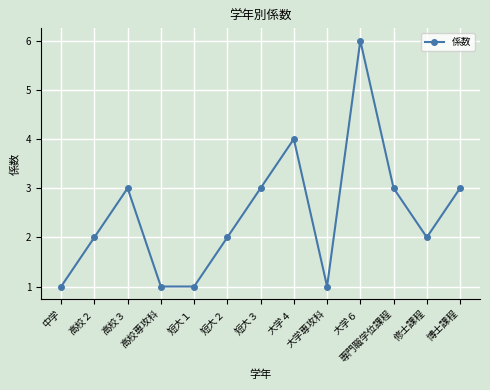

Which category has the highest value across all series?

大学６